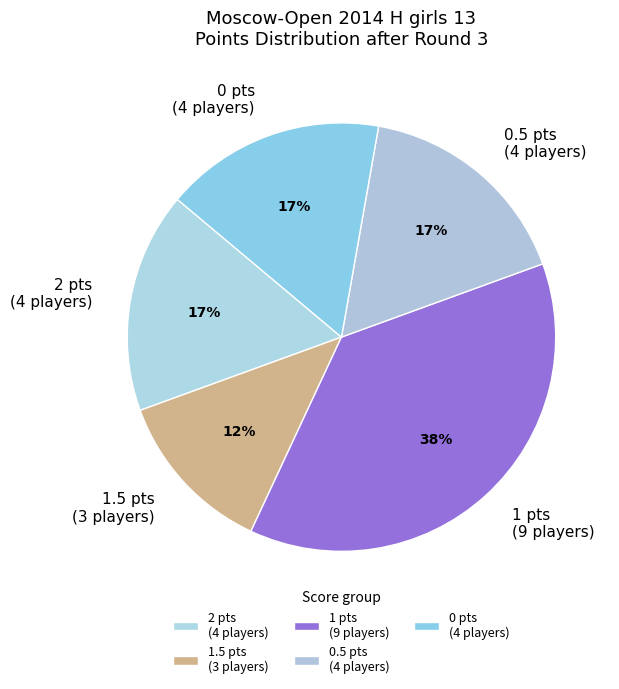

How many segments does this pie chart have?

5